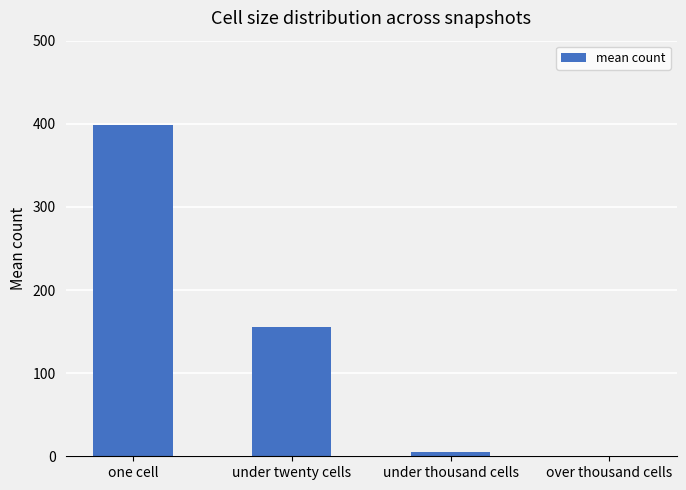

Approximately how many times larger is the value at under twenty cells compared to under thousand cells?

28.0